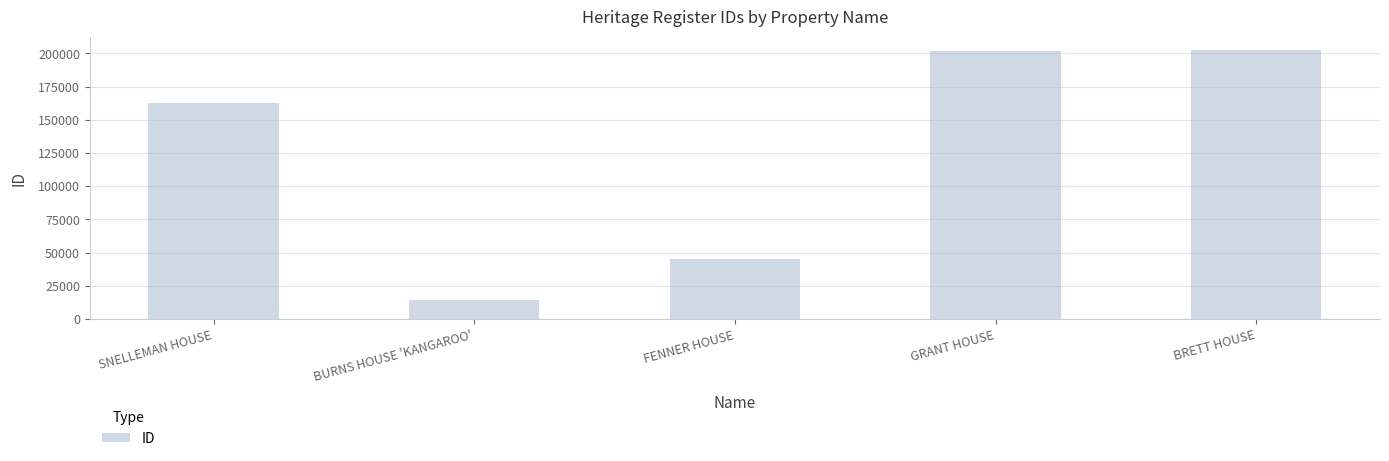

Are the bars grouped side by side (vs. stacked)?

No